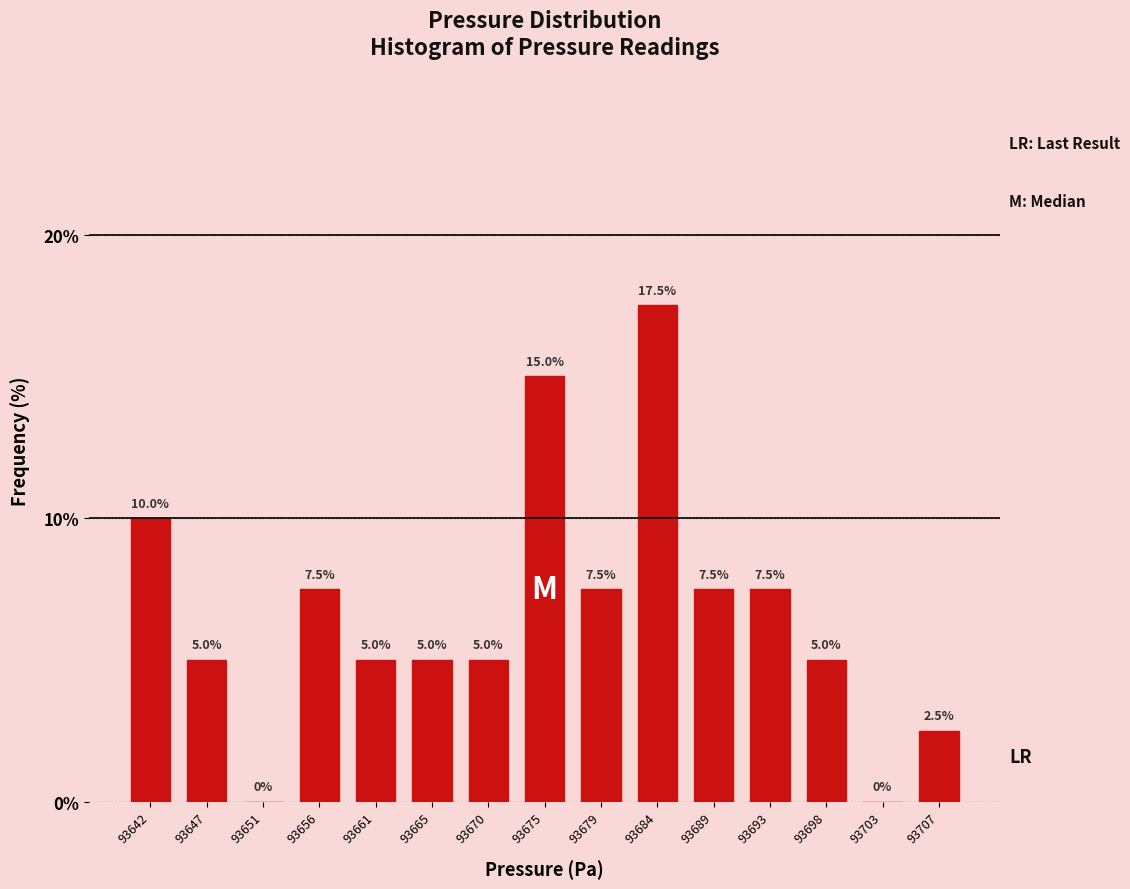

Reading left to right, transcribe this chart: for each bar, give the range it covers on the x-axis and its height. The bar edges are not printed on the chart, so give them approximately, as read against the axis.

93639.5 to 93644.0: 10.0
93644.0 to 93649.0: 5.0
93649.0 to 93653.5: 0.0
93653.5 to 93658.0: 7.5
93658.0 to 93663.0: 5.0
93663.0 to 93667.5: 5.0
93667.5 to 93672.5: 5.0
93672.5 to 93677.0: 15.0
93677.0 to 93681.5: 7.5
93681.5 to 93686.5: 17.5
93686.5 to 93691.0: 7.5
93691.0 to 93695.5: 7.5
93695.5 to 93700.5: 5.0
93700.5 to 93705.0: 0.0
93705.0 to 93710.0: 2.5